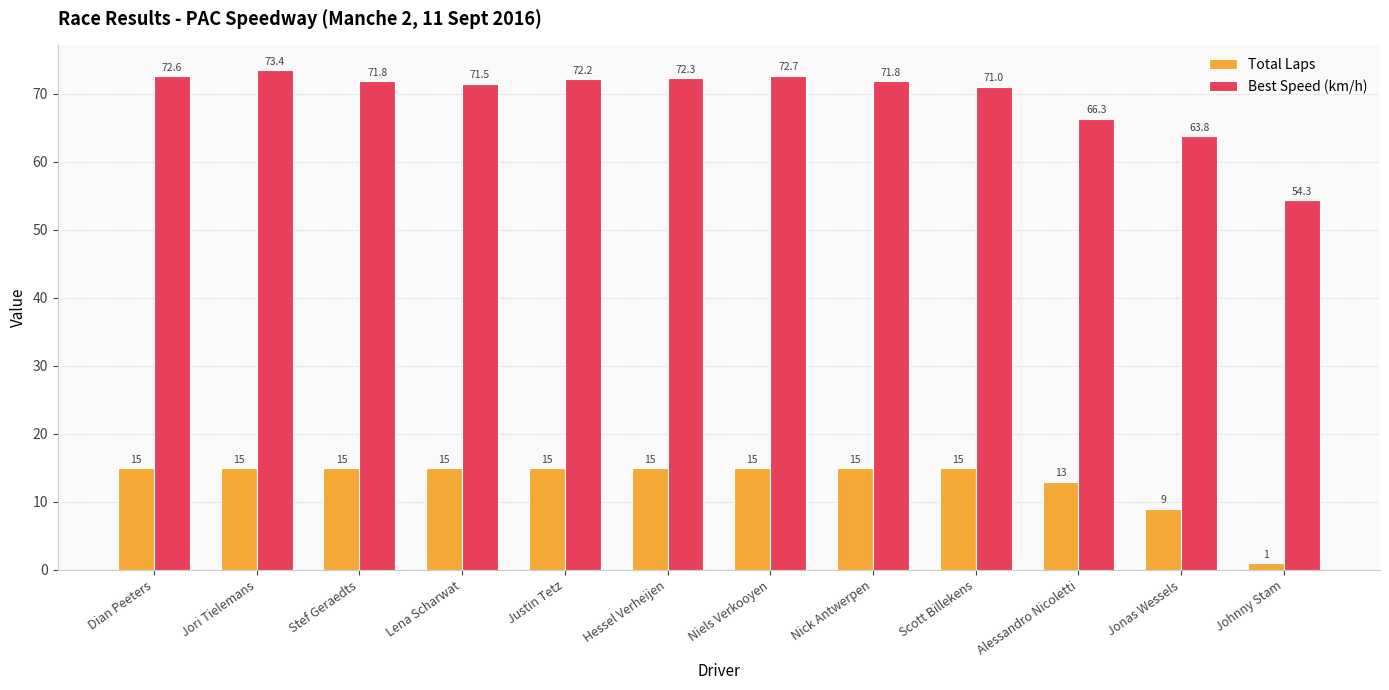

Read the Total Laps value at Jori Tielemans.

15.0